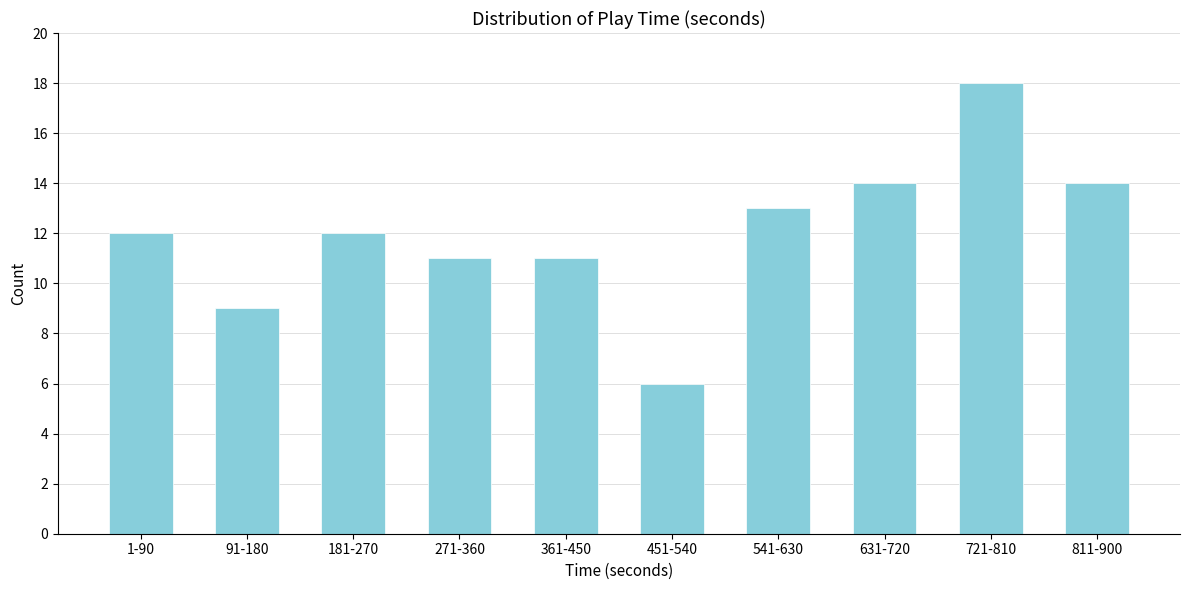

Reading left to right, extract all data points from this chart.

12	9	12	11	11	6	13	14	18	14